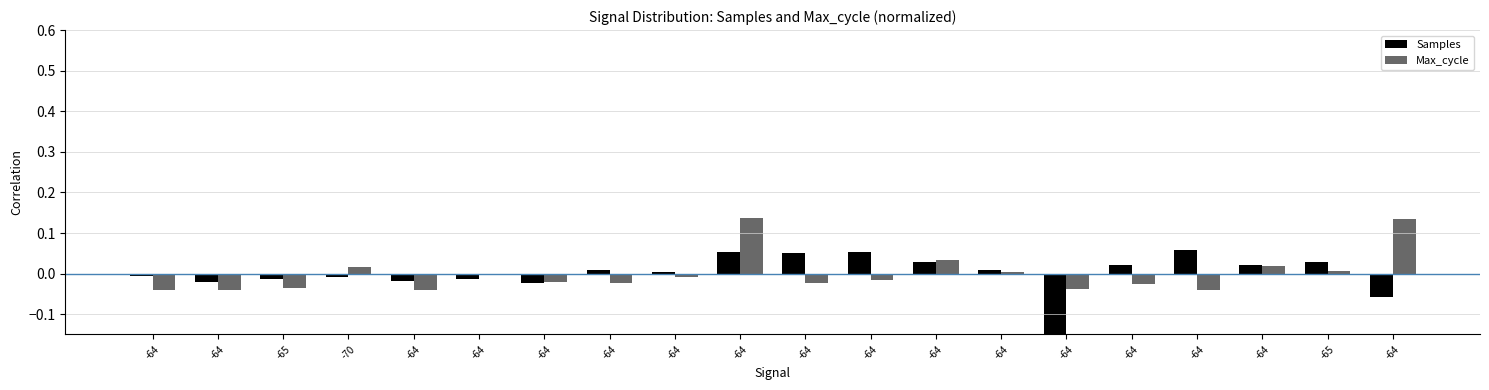

How many values in Samples are below zero?

9